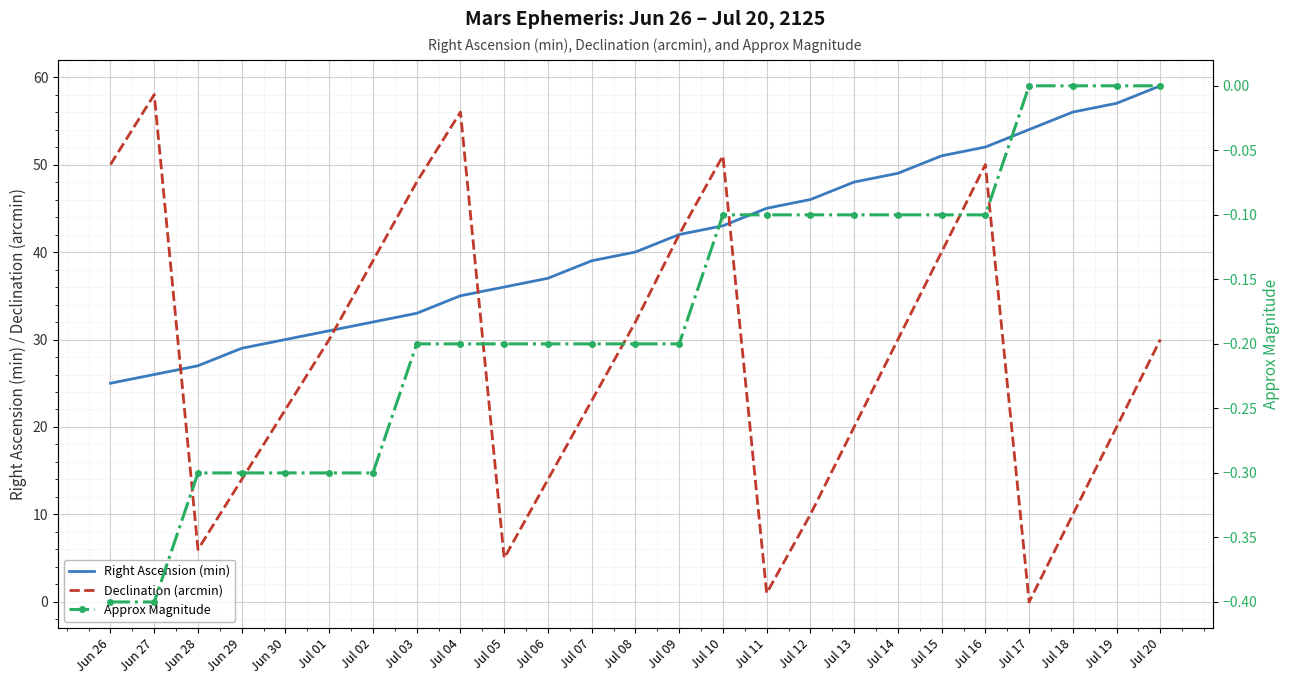

What is the sum of the Declination (arcmin) values at Jul 01 and Jul 15?

70